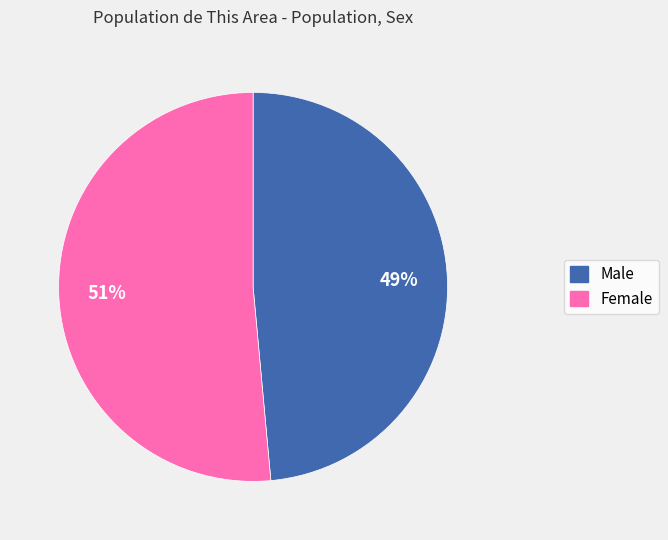

Rank the categories by value from highest to lowest.

Female, Male